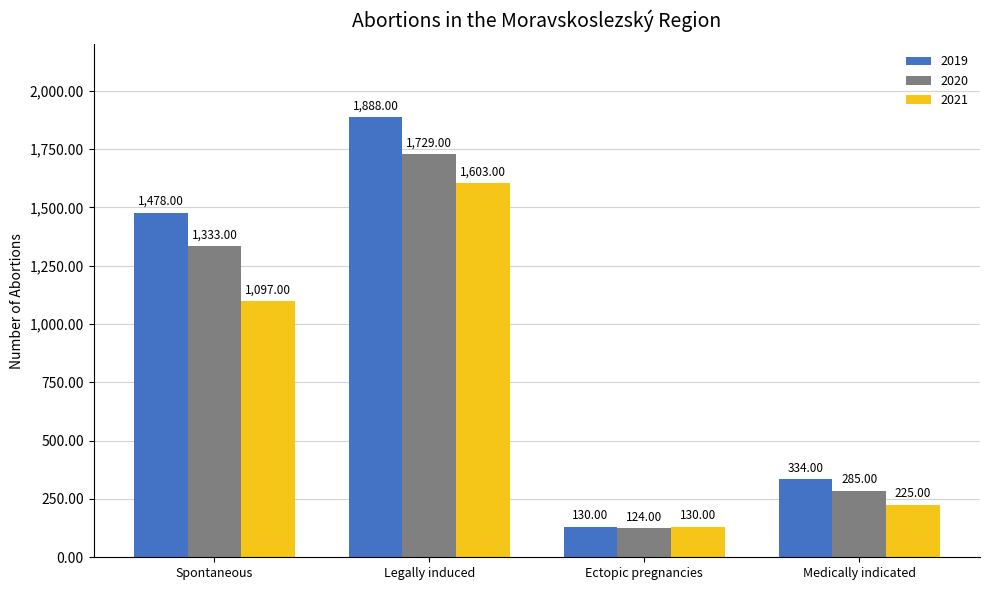

Count the number of categories in the chart.

4